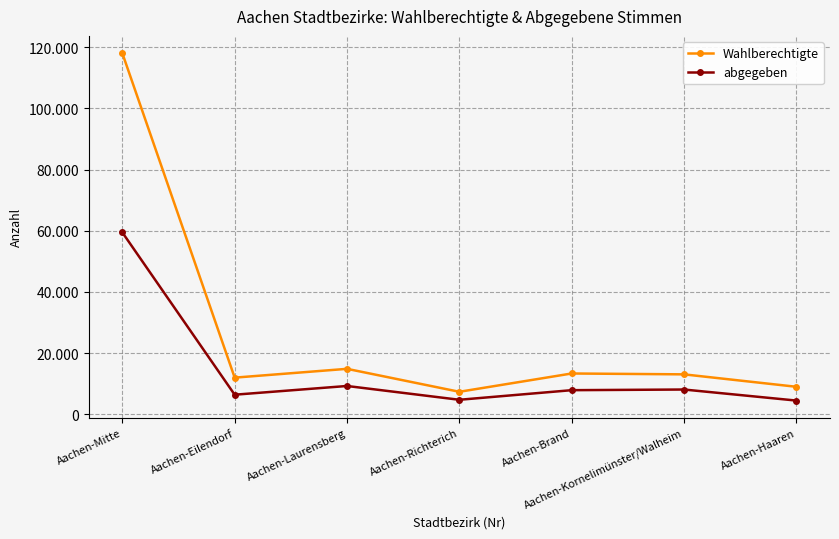

What is the lowest value of the abgegeben series?

4493